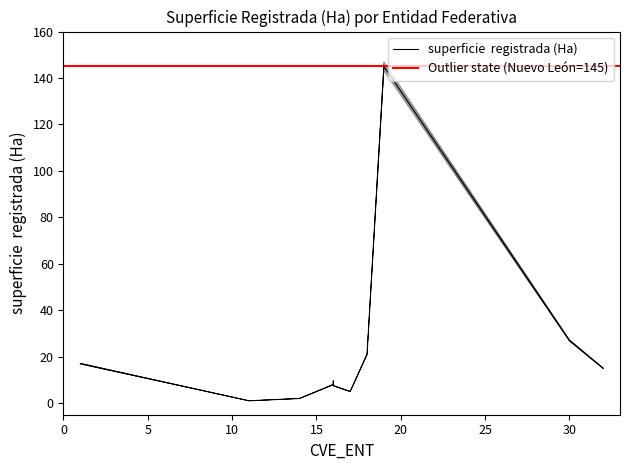

Reading left to right, extract all data points from this chart.

1=16.7	11=1.0	14=2.0	16=7.9	16=9.4	16=7.4	17=4.9	18=20.7	19=142.8	30=26.6	32=14.8